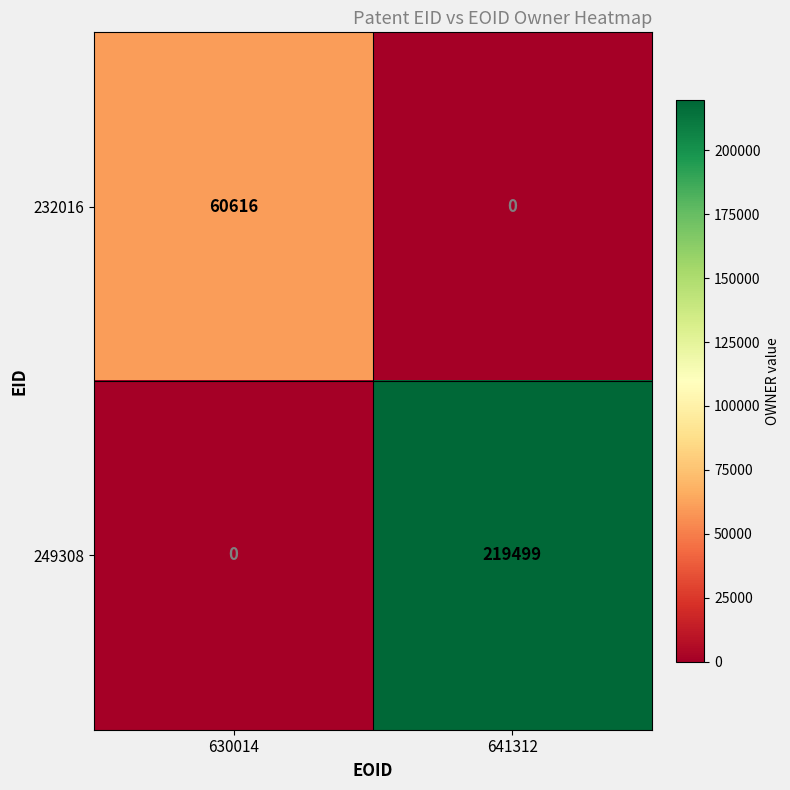

Where is 249308 nearest to the value 109749?

630014